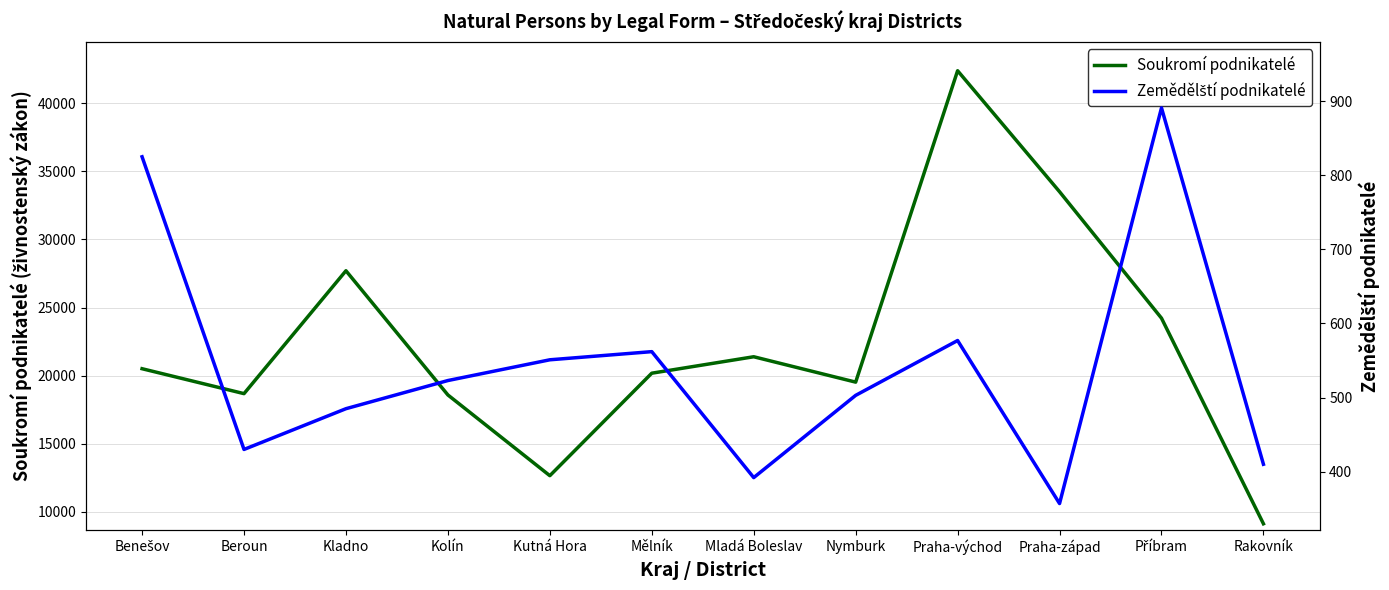

At Rakovník, list the series in order from largest to smallest.

soukromi_podnikatele, zemedelsti_podnikatele